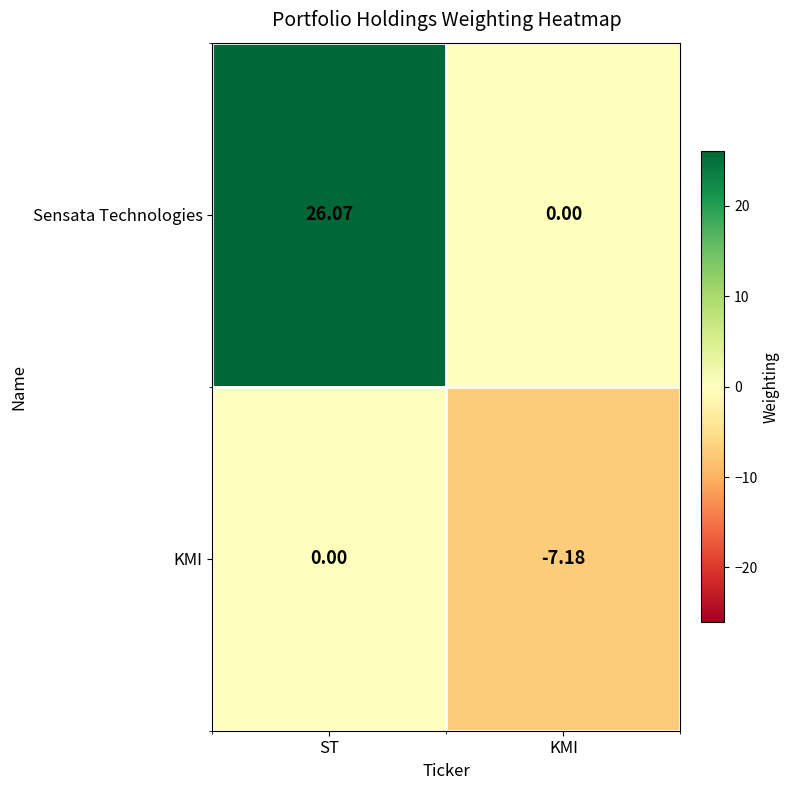

How many distinct data groups are displayed?

2